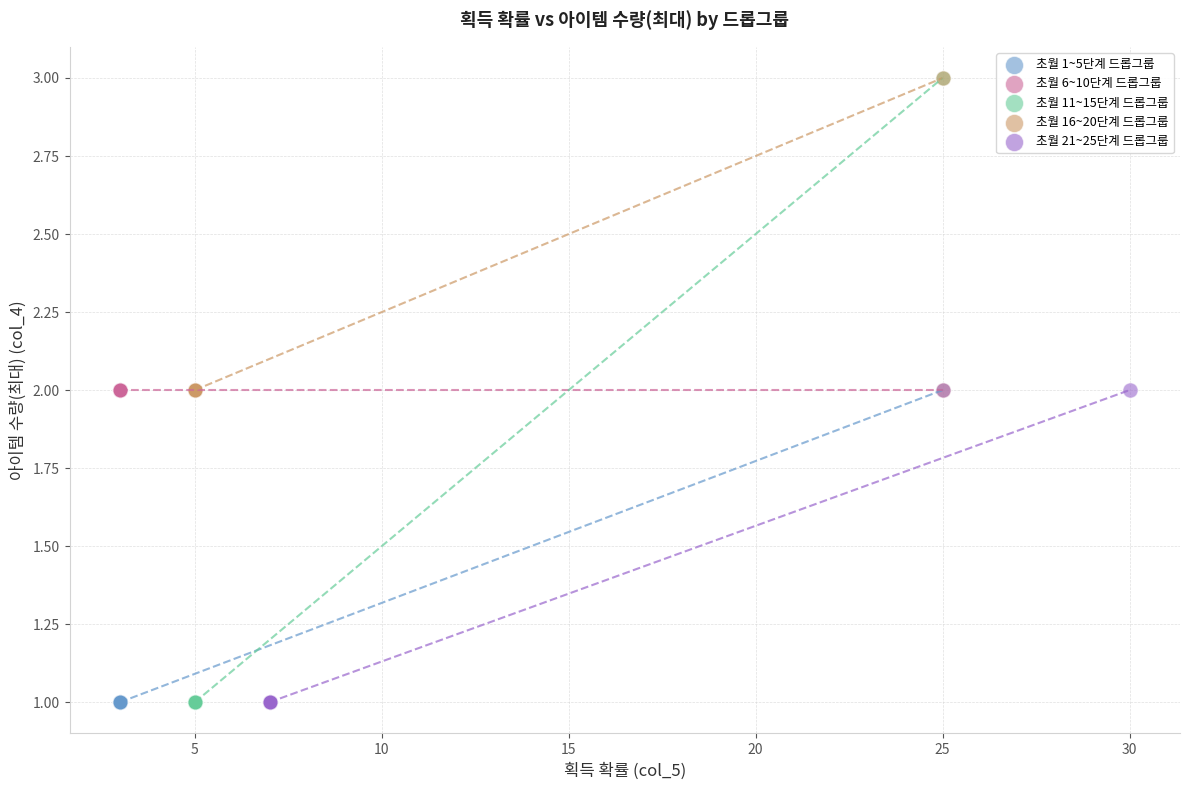

What are all the series names shown in the legend?

초월 1~5단계 드롭그룹, 초월 6~10단계 드롭그룹, 초월 11~15단계 드롭그룹, 초월 16~20단계 드롭그룹, 초월 21~25단계 드롭그룹